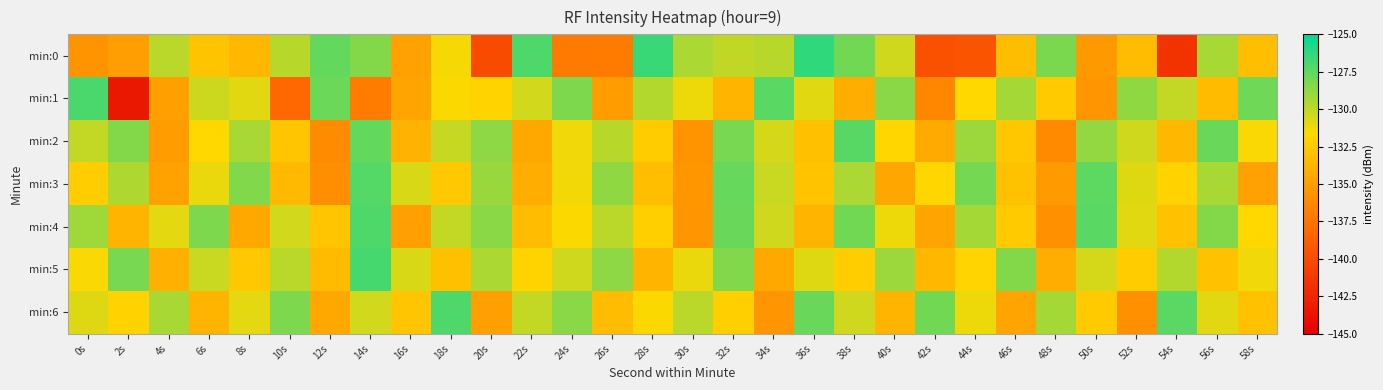

Count the number of categories in the chart.

30